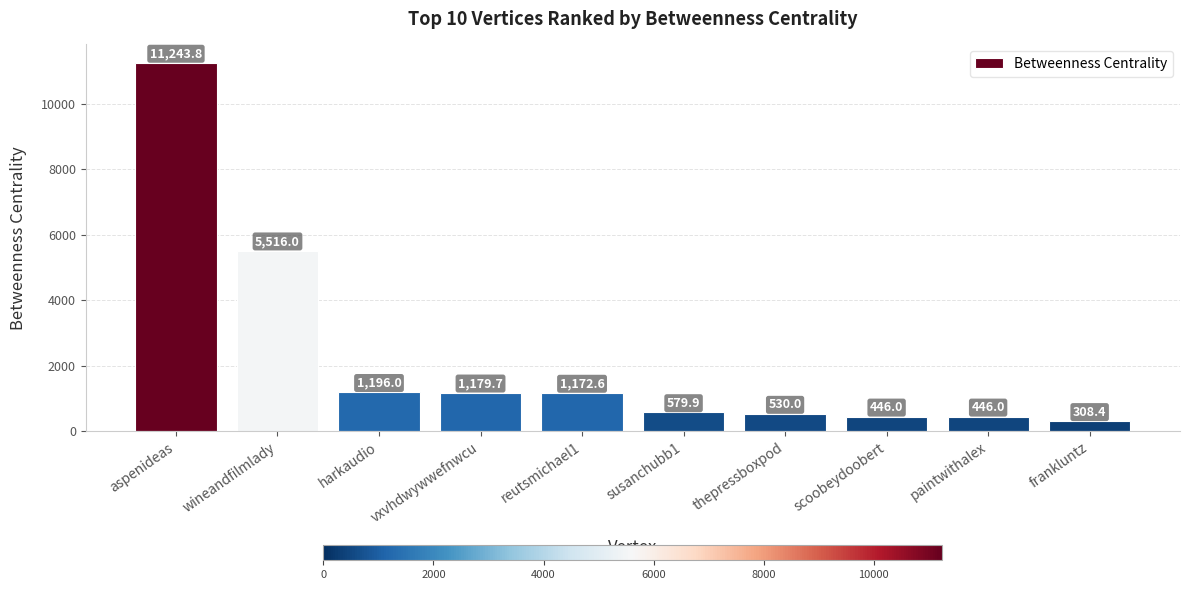

What value does the data have at frankluntz?

308.4